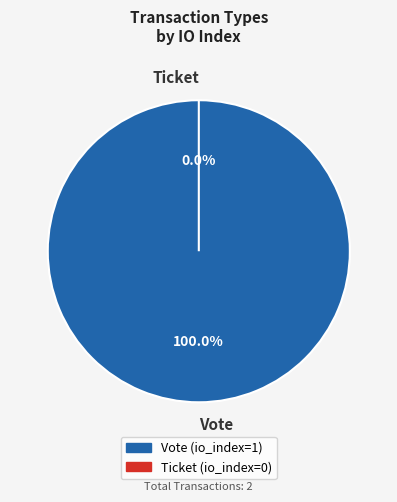

Combined, what portion of the pie is Ticket and Vote?

100.0%